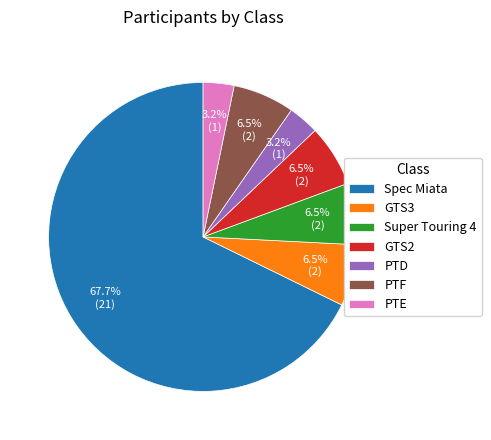

What is the majority slice?

Spec Miata